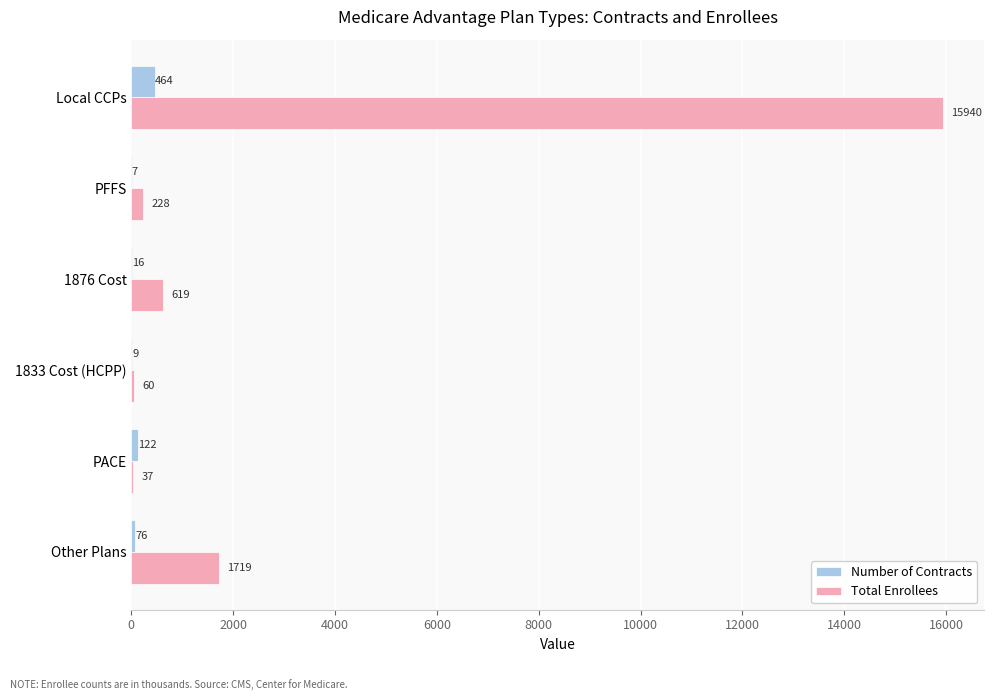

At which label does Number of Contracts reach its peak?

Local CCPs